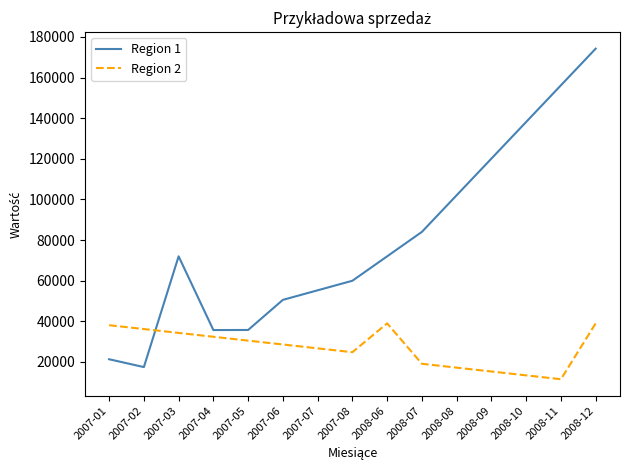

Which series has the largest range (max minus min)?

Region 1